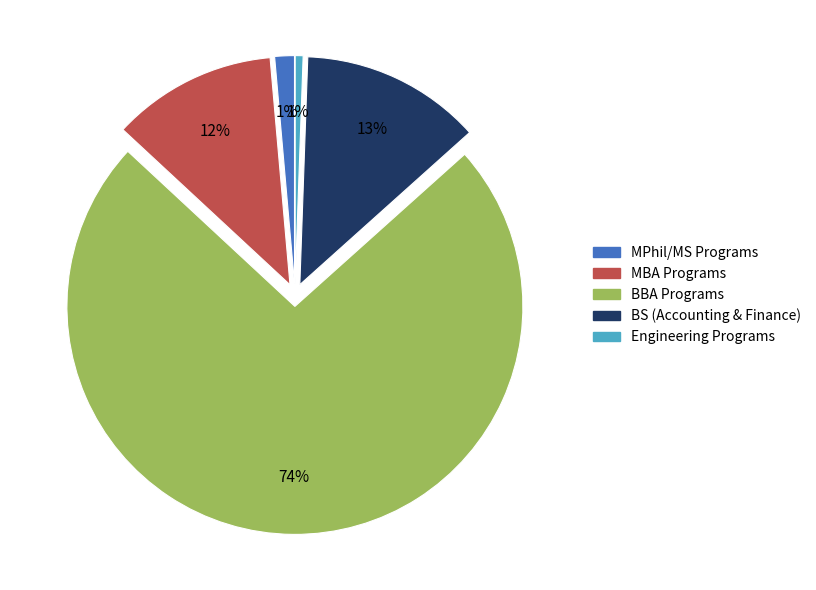

Which has a higher value, Engineering Programs or BS (Accounting & Finance)?

BS (Accounting & Finance)